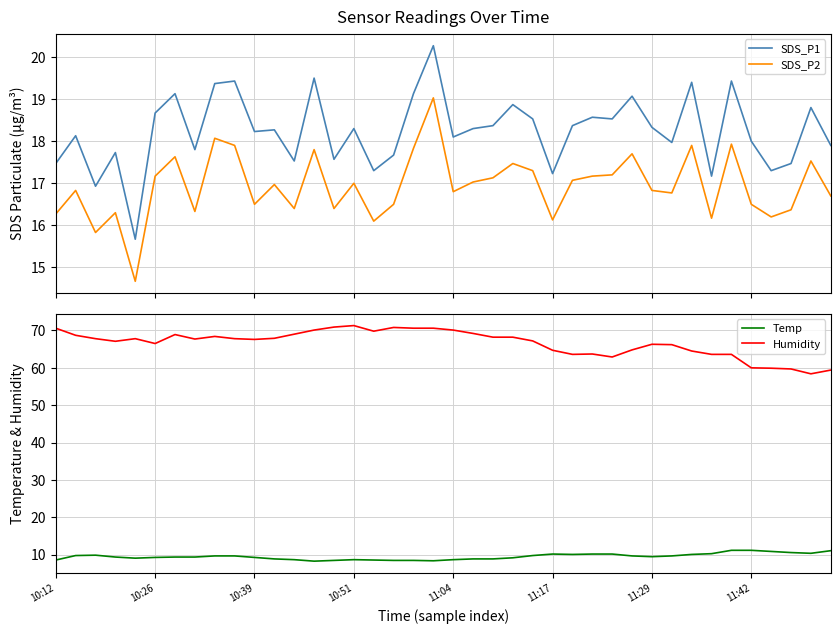

How many distinct data groups are displayed?

4